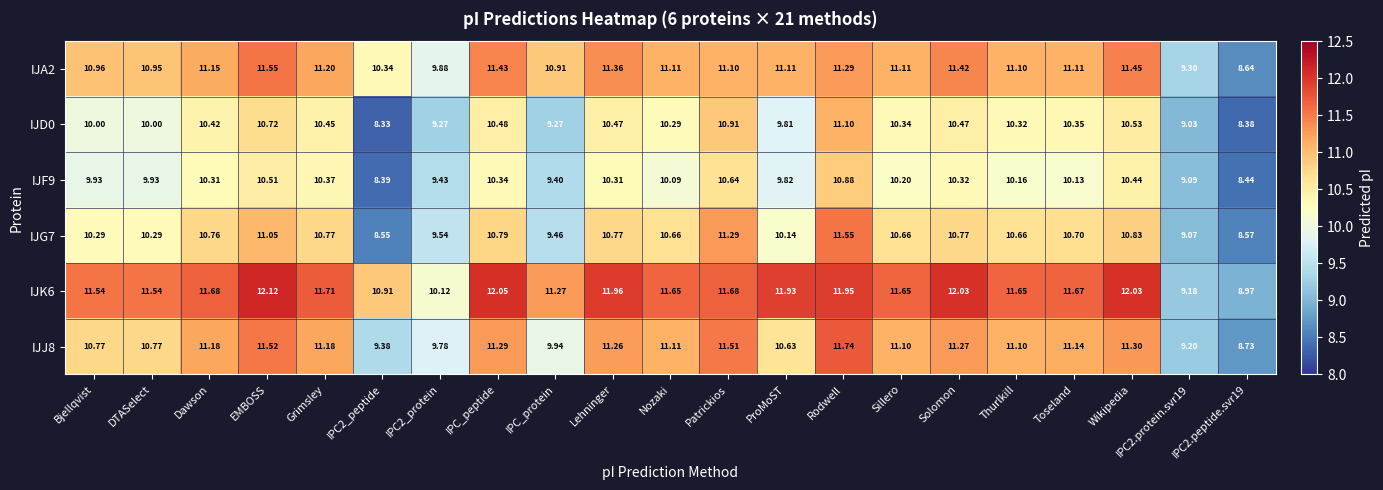

At IPC2.peptide.svr19, list the series in order from largest to smallest.

IJK6, IJJ8, IJA2, IJG7, IJF9, IJD0